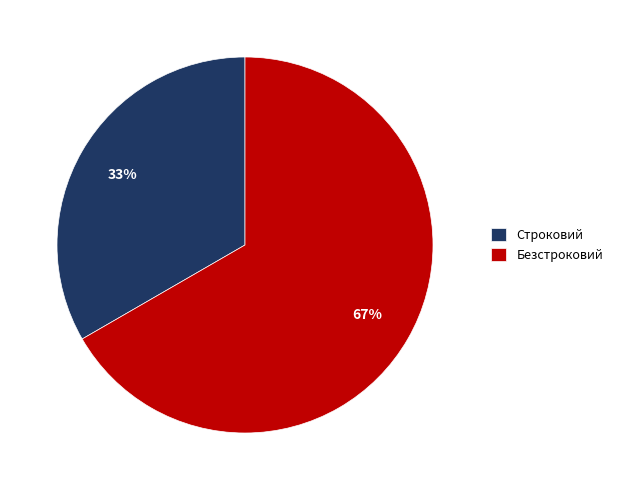

To the nearest percent, what percentage of the pie is Безстроковий?

67%